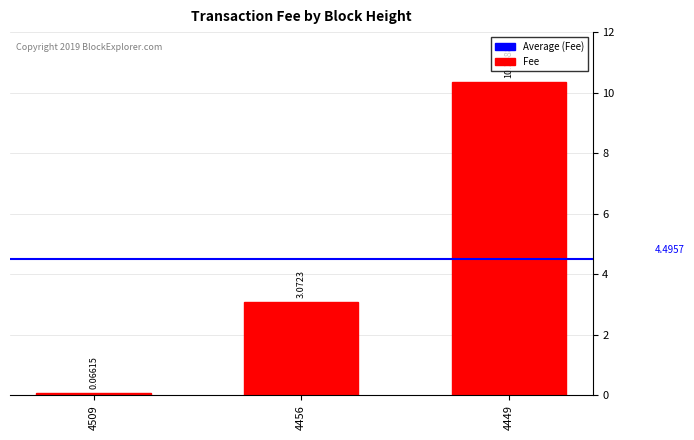

True or false: the data shows 18.5 at 4449.

False